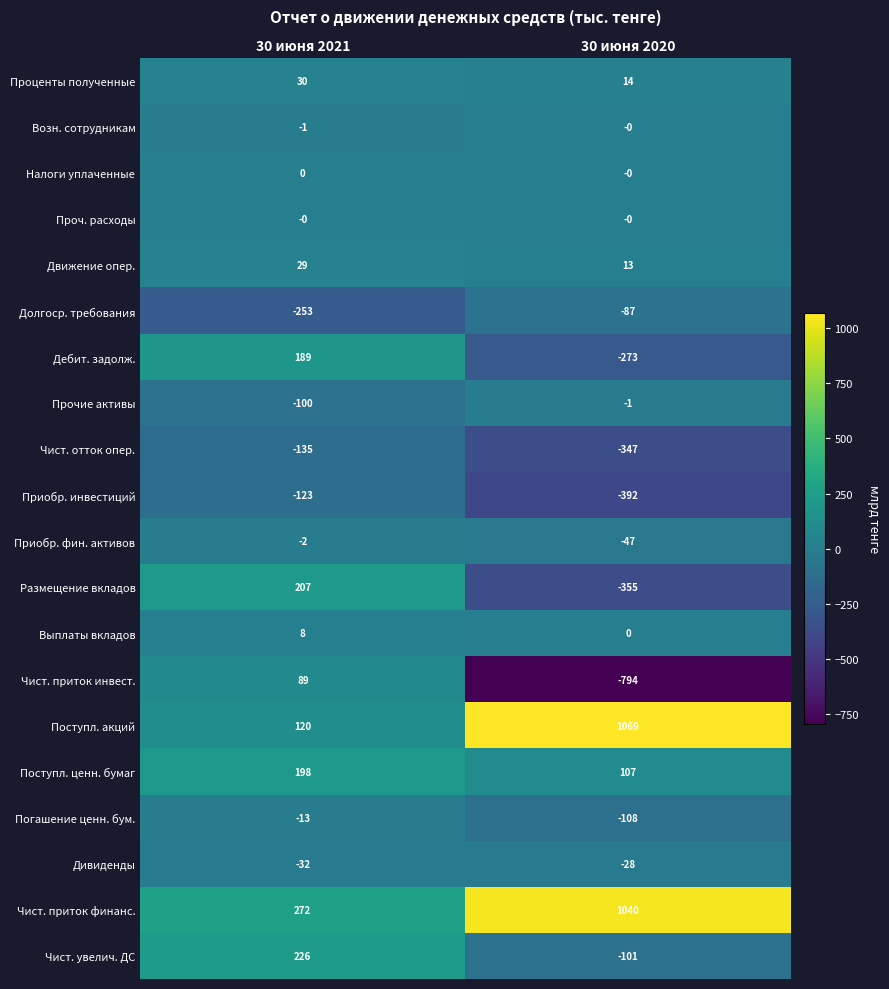

What is the maximum value shown in the chart?

1069